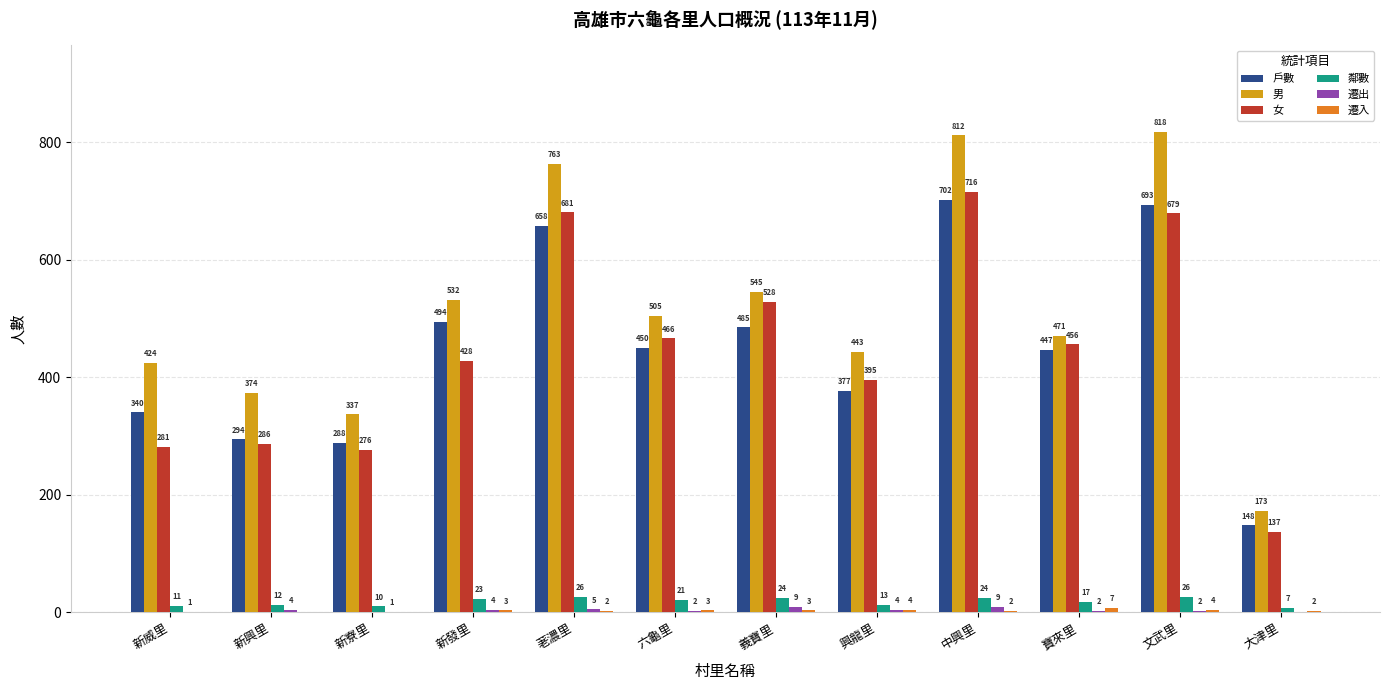

Does the chart contain stacked bars?

No